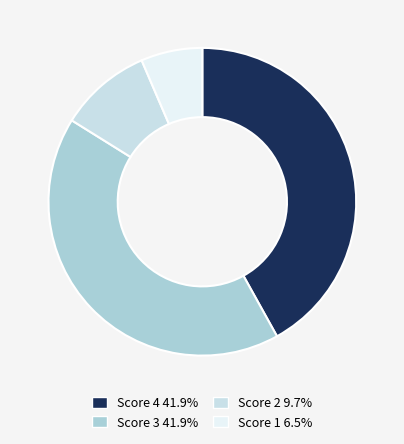

Count the number of slices in the pie.

4